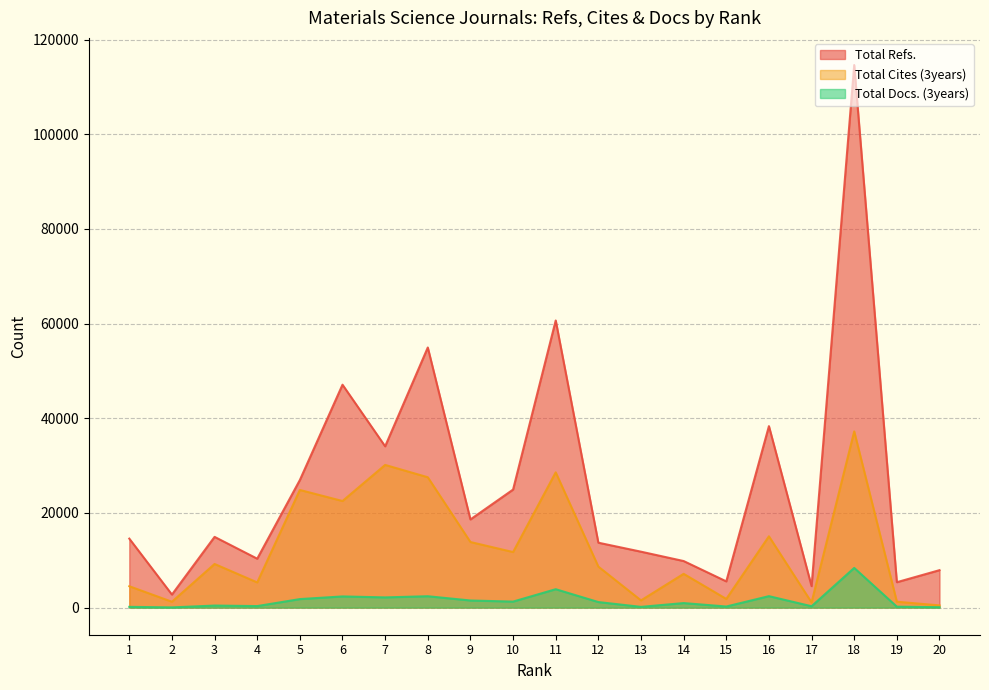

Reading right to left, list all the values displayed in this chart.

Total Refs.: 20=7908	19=5365	18=114634	17=4534	16=38339	15=5538	14=9835	13=11813	12=13711	11=60661	10=24935	9=18626	8=54953	7=34075	6=47092	5=26953	4=10333	3=14940	2=2751	1=14572
Total Cites (3years): 20=466	19=1238	18=37227	17=1092	16=15062	15=1829	14=7132	13=1521	12=8658	11=28574	10=11734	9=13854	8=27539	7=30143	6=22517	5=24853	4=5321	3=9213	2=1235	1=4512
Total Docs. (3years): 20=82	19=195	18=8381	17=286	16=2417	15=228	14=954	13=155	12=1169	11=3884	10=1267	9=1500	8=2400	7=2155	6=2359	5=1797	4=320	3=429	2=42	1=158